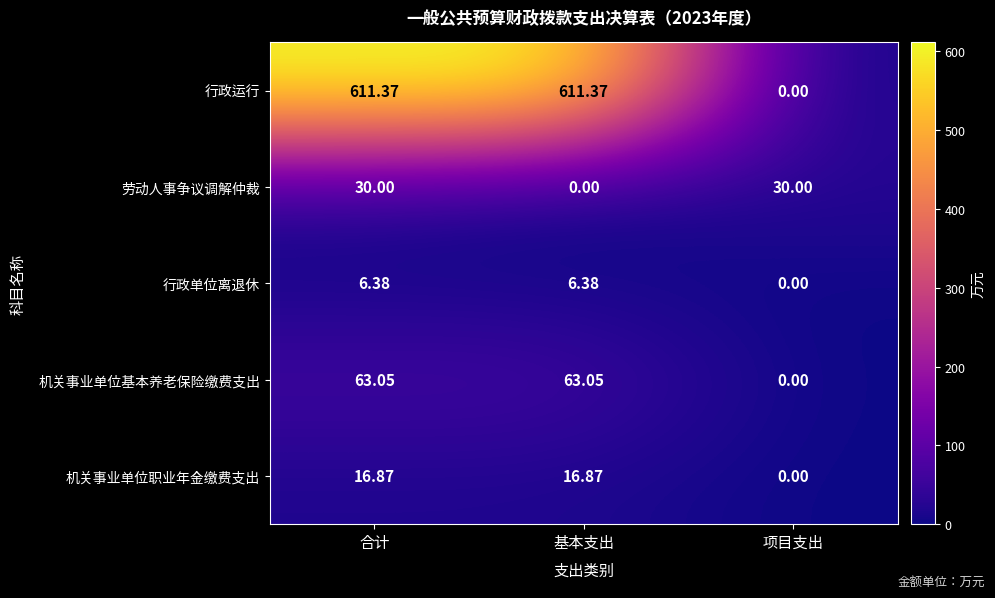

Which series has the largest range (max minus min)?

行政运行